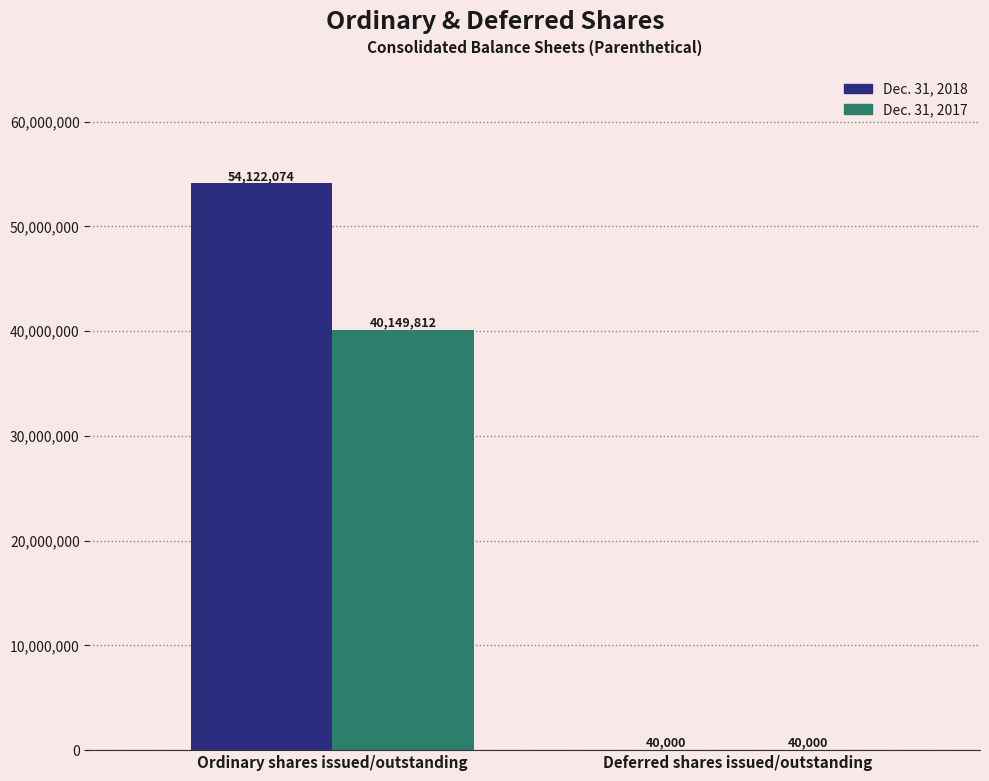

The Dec. 31, 2018 series shows 19312408 at Ordinary shares issued/outstanding. True or false?

False